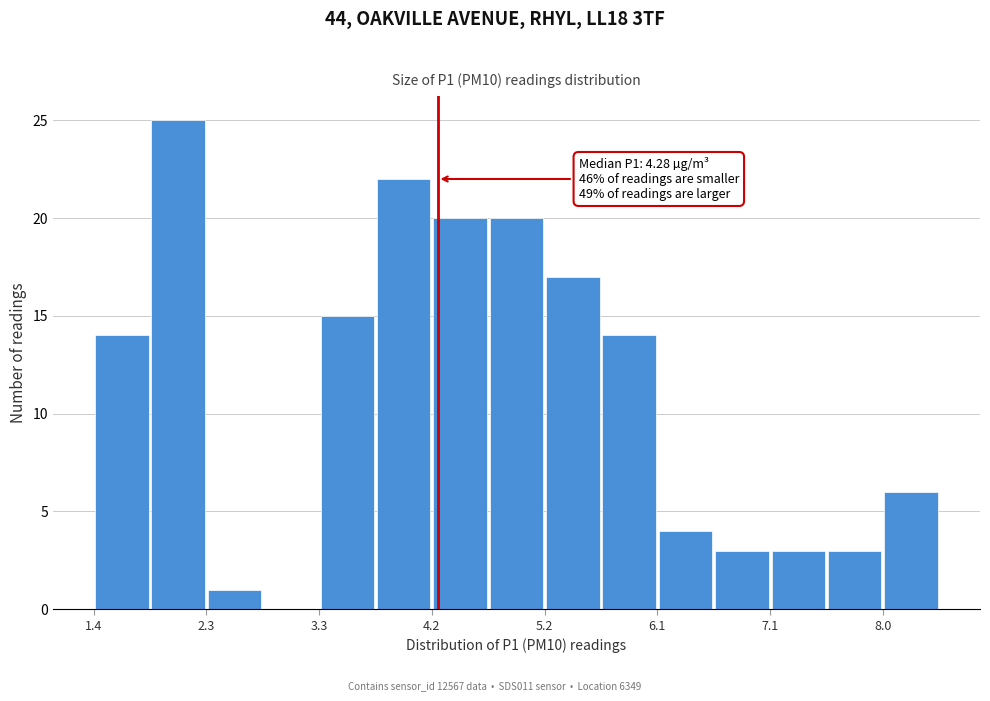

Which range on the x-axis has the tallest bar?

1.9 to 2.3